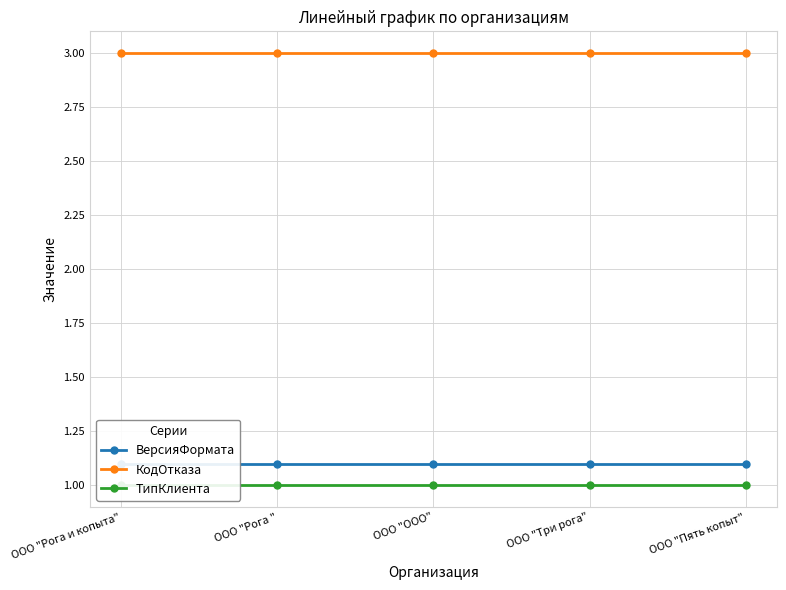

What is the approximate value of ТипКлиента at ООО "Пять копыт"?

1.0